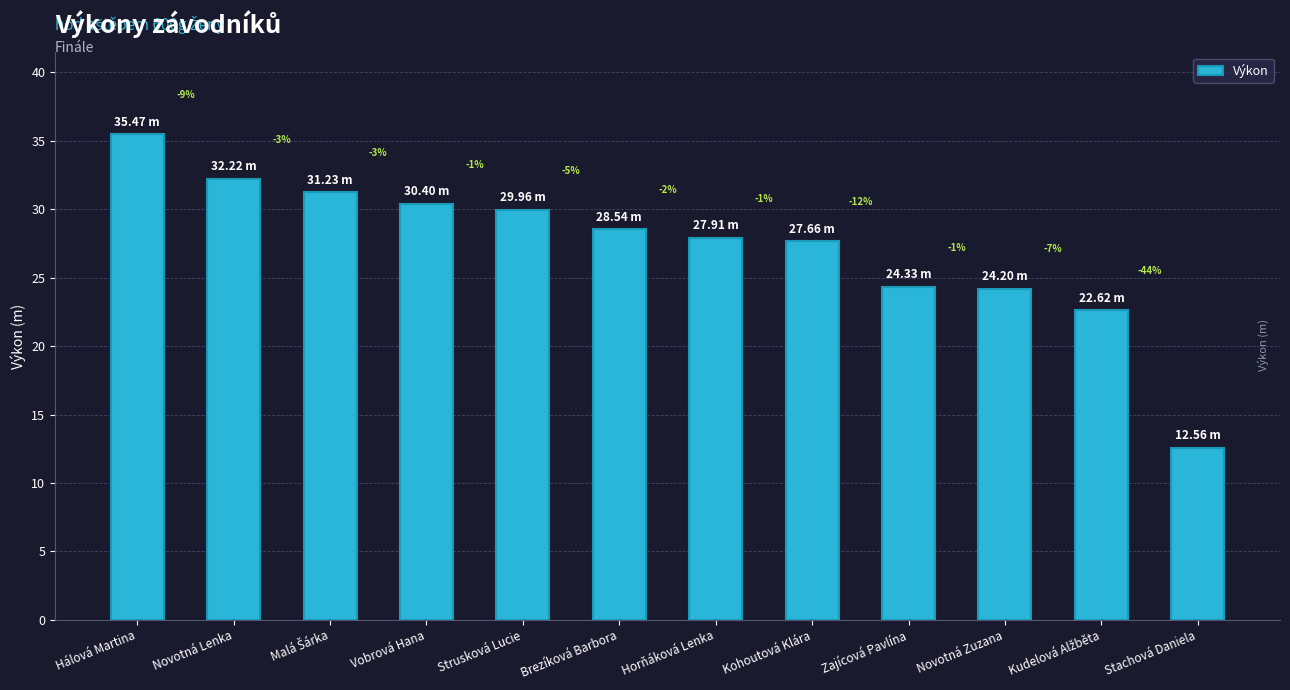

How many bars are there in total?

12